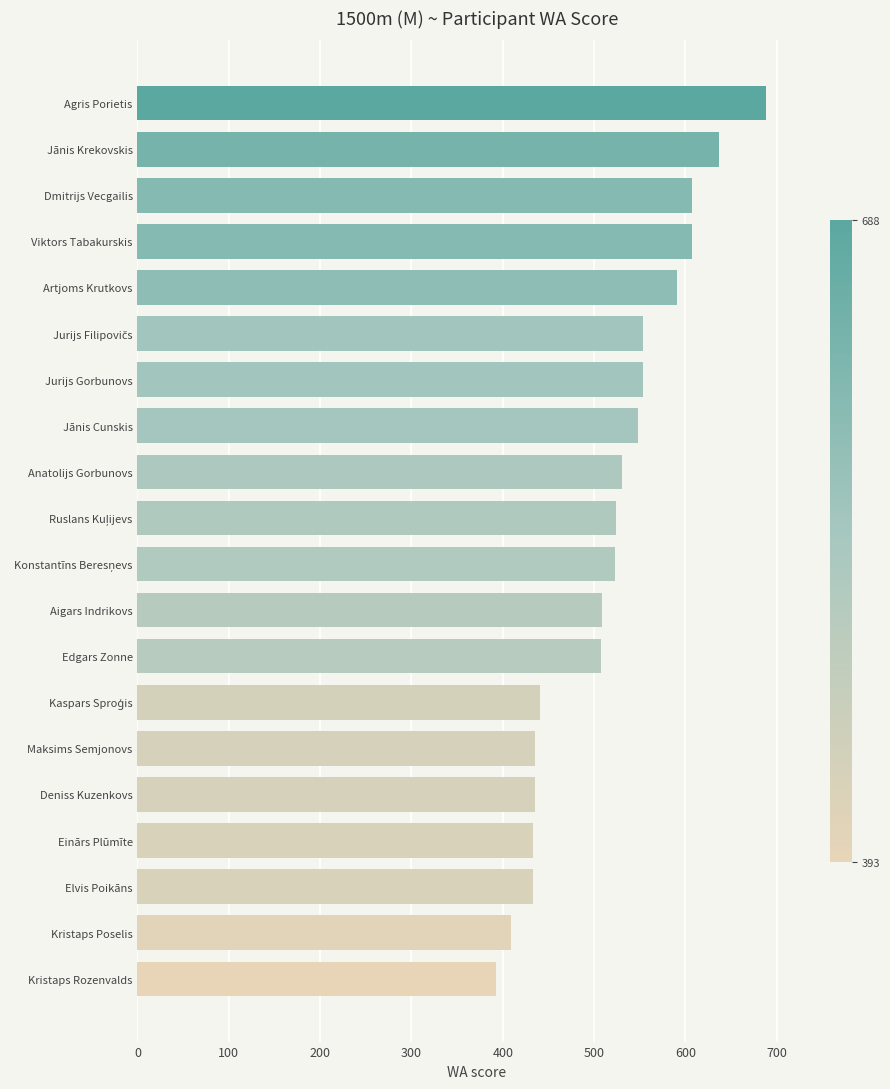

Which has a higher value, Aigars Indrikovs or Einārs Plūmīte?

Aigars Indrikovs